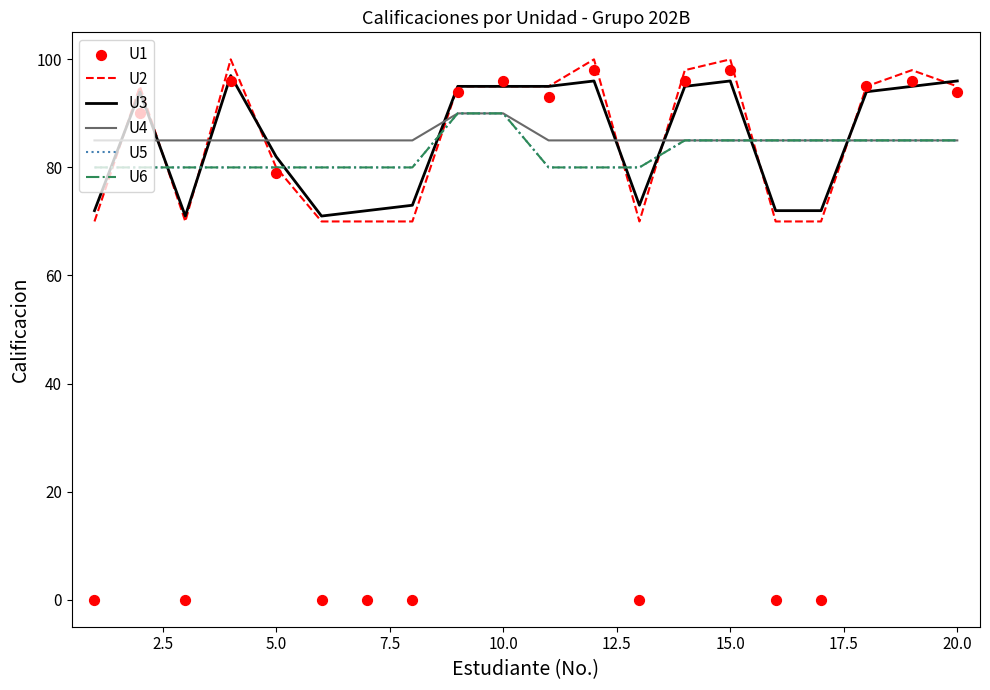

What are all the series names shown in the legend?

U2, U3, U4, U5, U6, U1